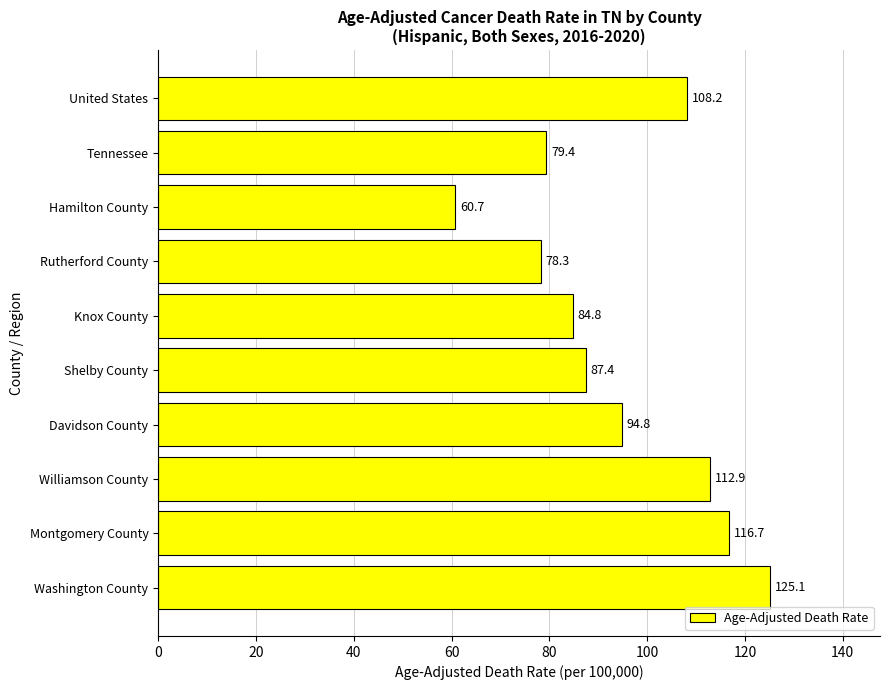

What is the sum of all values?

948.3